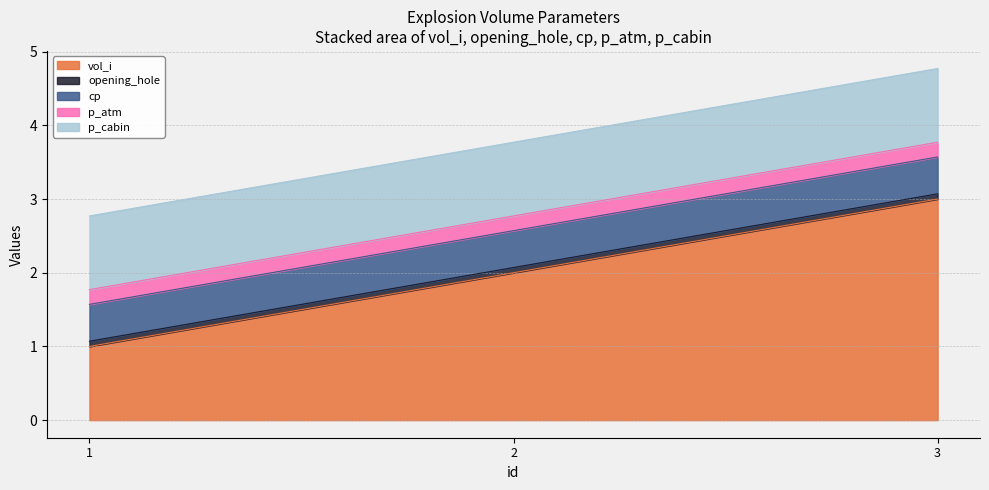

At which label does p_cabin reach its minimum?

1